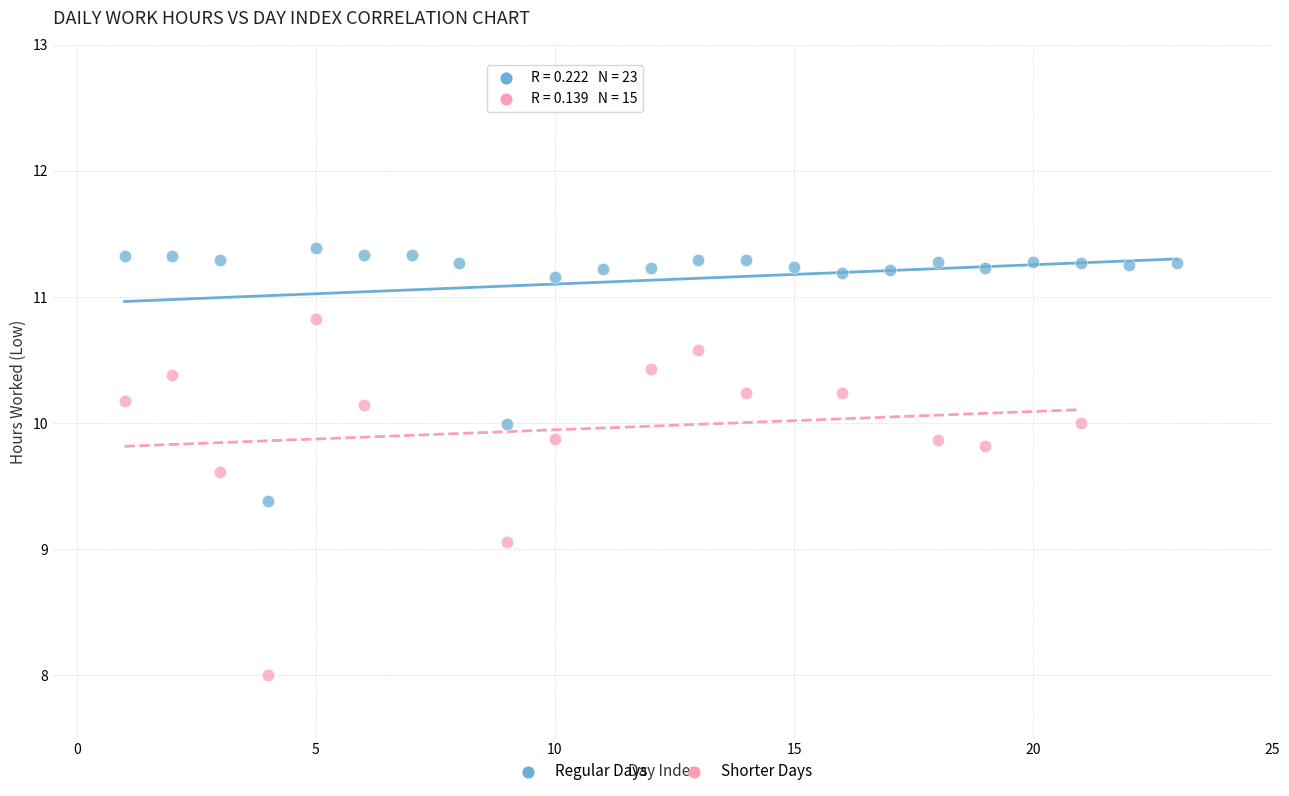

Which series has the largest Y range (max minus min)?

Shorter Days